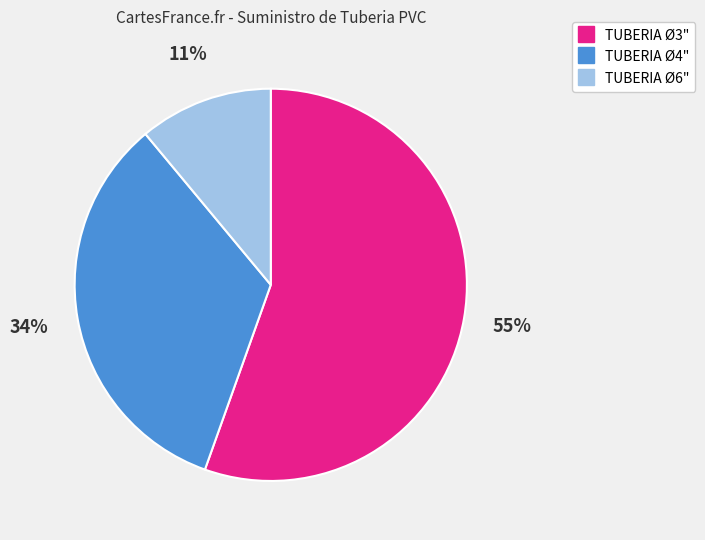

Between TUBERIA Ø6" and TUBERIA Ø3", which is larger?

TUBERIA Ø3"